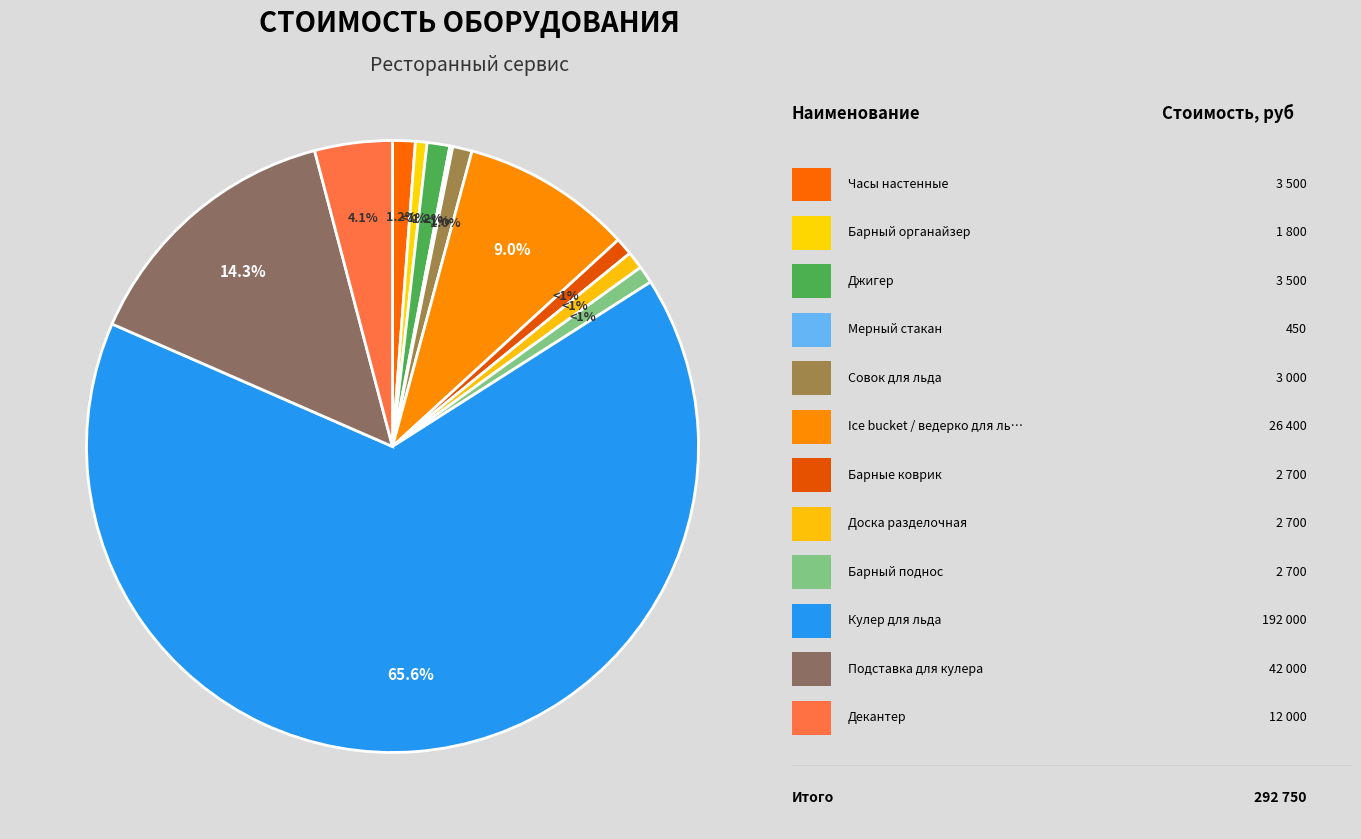

Which category has the smallest portion of the pie?

Мерный стакан